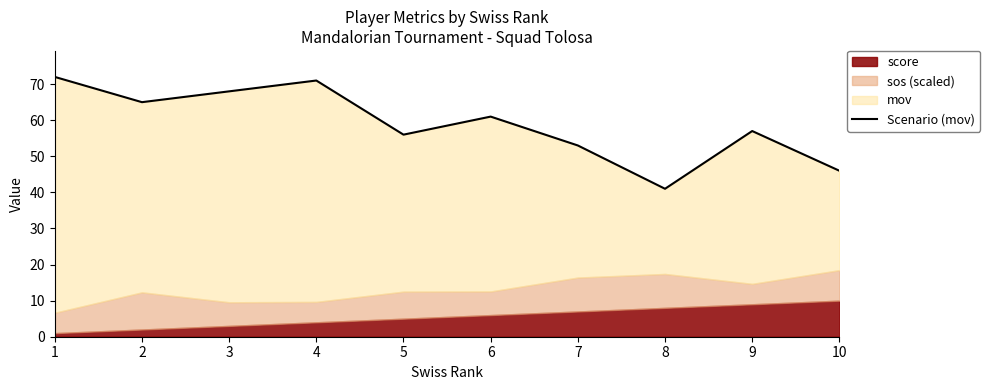

What is the average value?

59